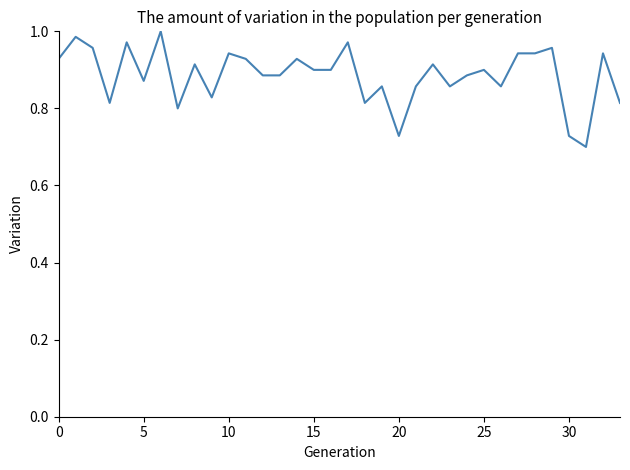

What is the difference between the maximum and minimum values?

0.3